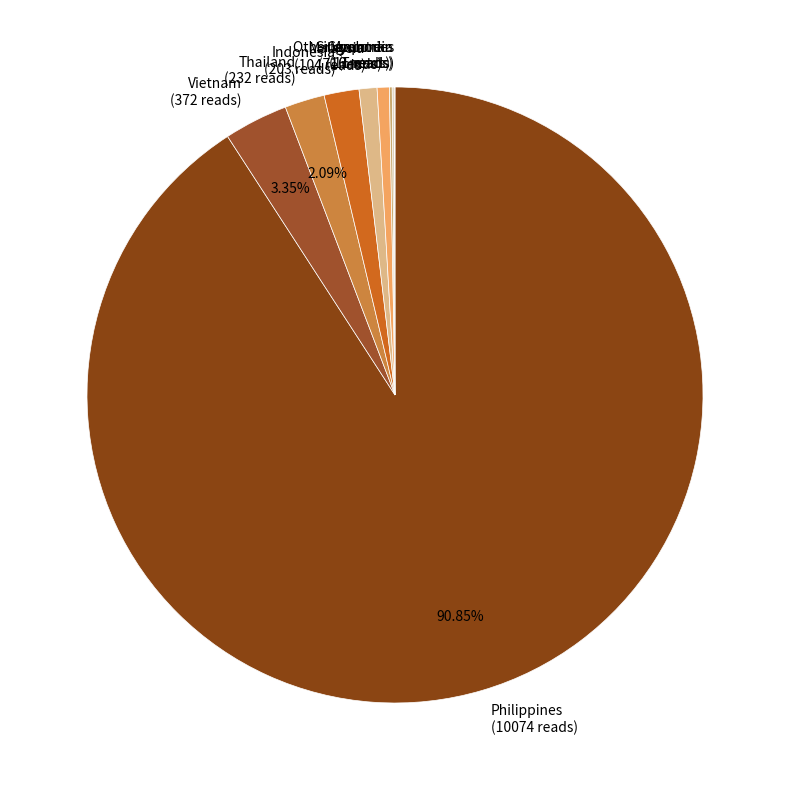

To the nearest percent, what is the difference between the Vietnam and Malaysia slice percentages?

2%